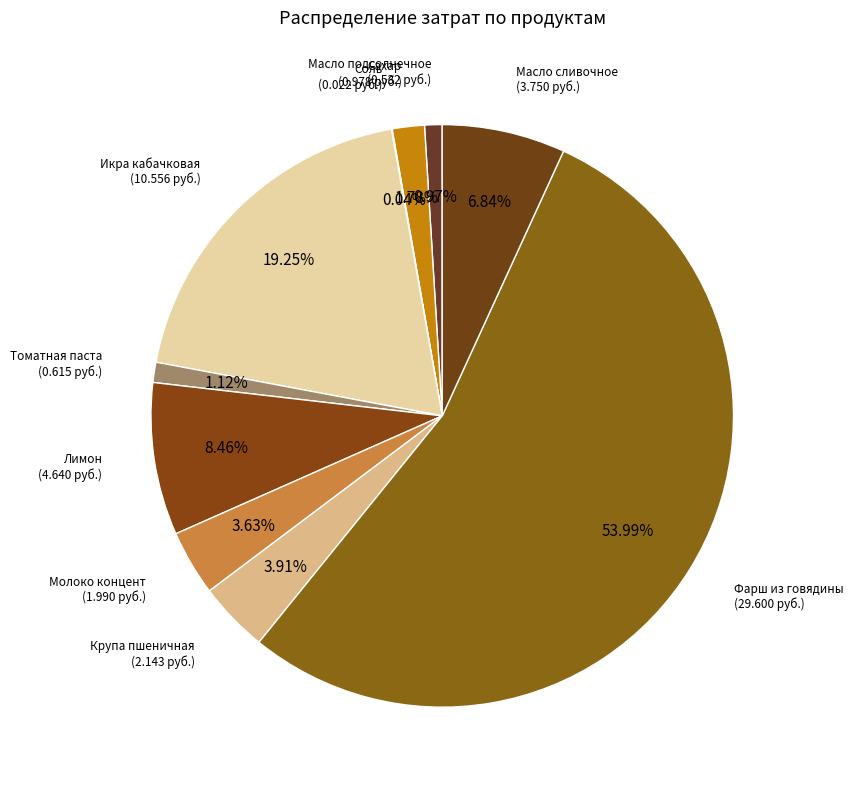

Do Масло подсолнечное and Крупа пшеничная together represent more than half of the pie?

No